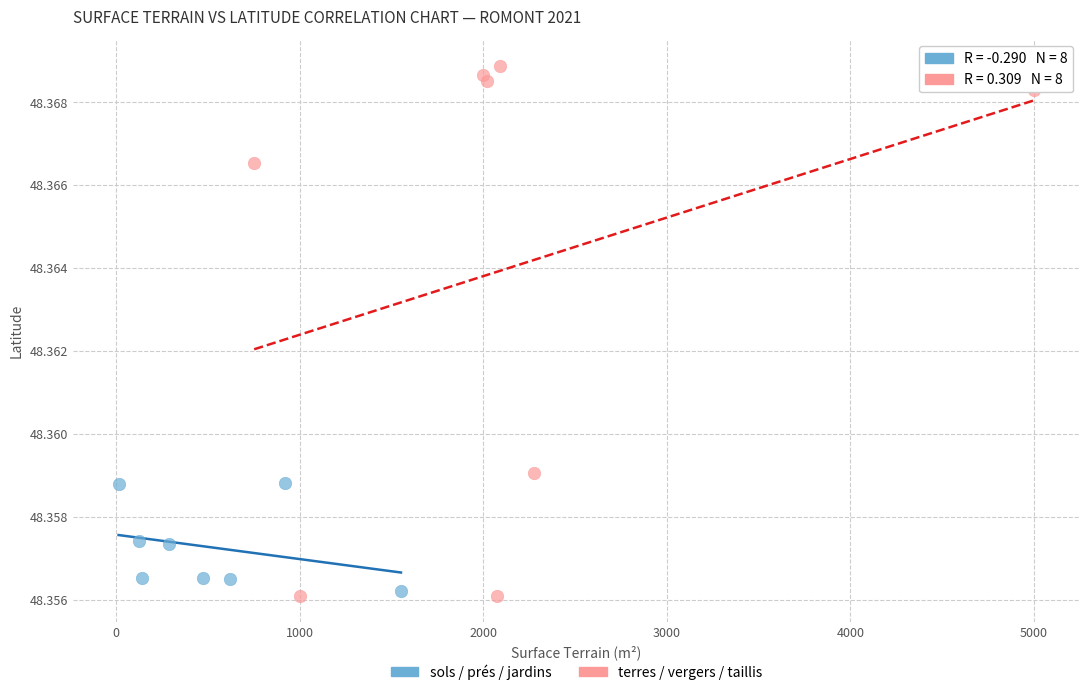

Which series contains the highest Y value?

terres / vergers / taillis